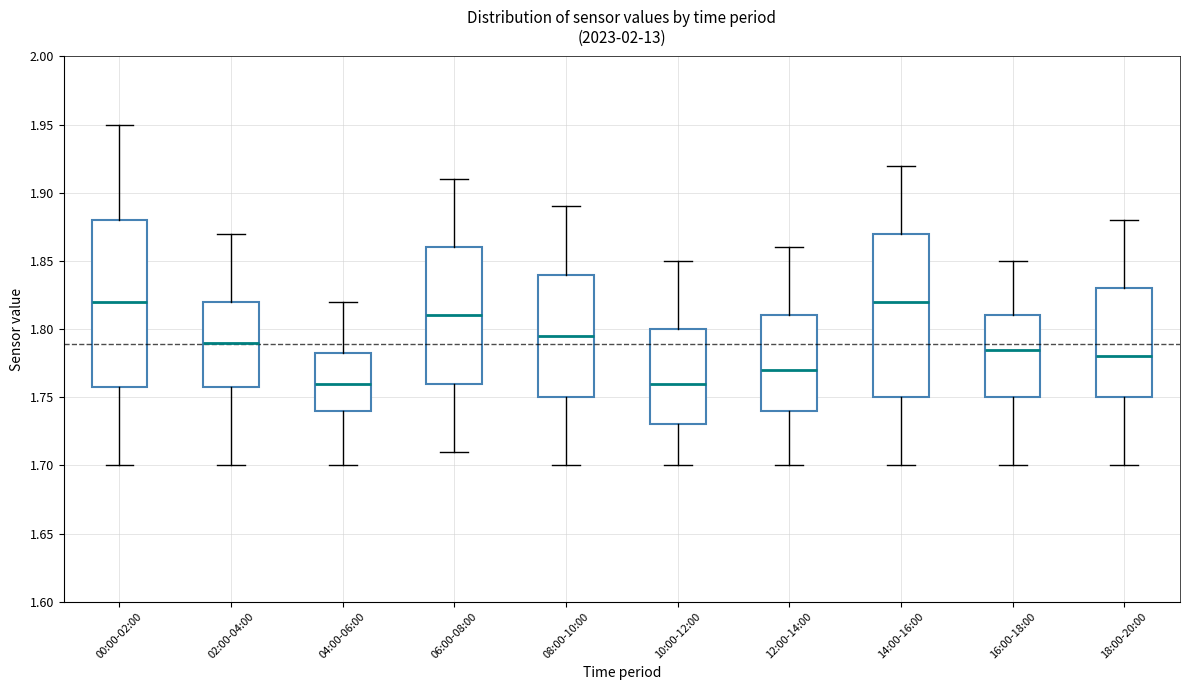

Where does the lower whisker of the box for 10:00-12:00 end on the y-axis? The values are not printed on the chart, so give them approximately, as read against the axis.

1.700